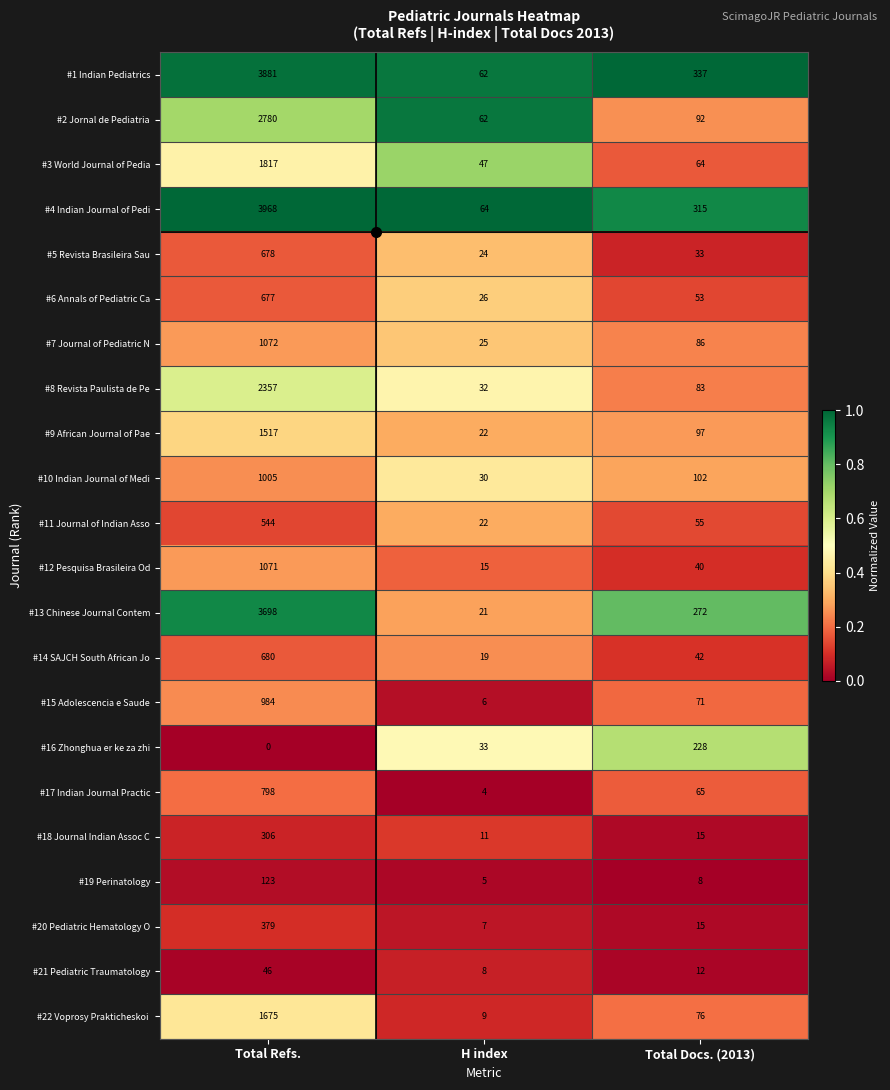

How many categories are shown in the chart?

3